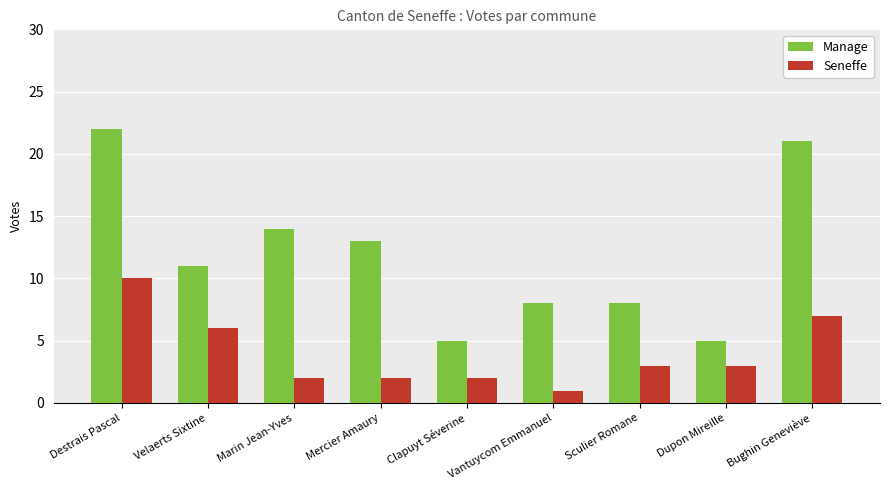

What is the minimum value for Manage?

5